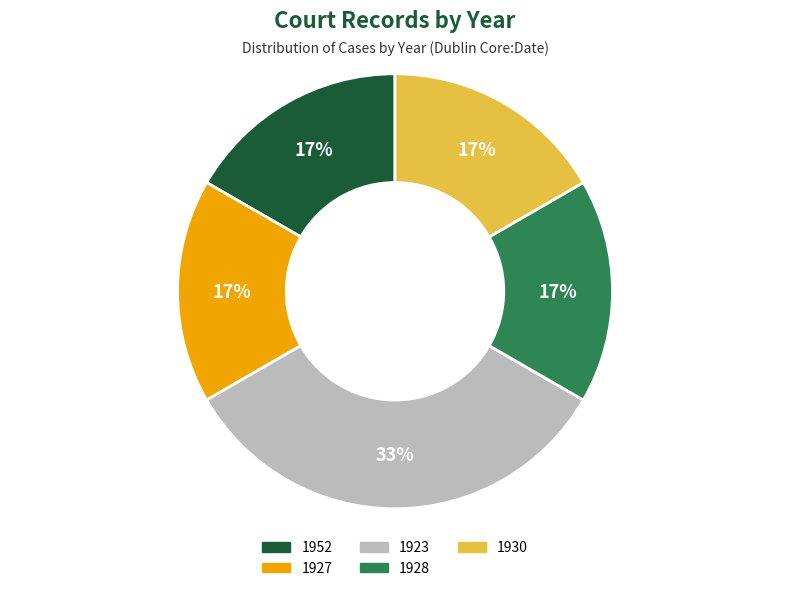

What is the ratio of the value at 1927 to the value at 1923?

0.5